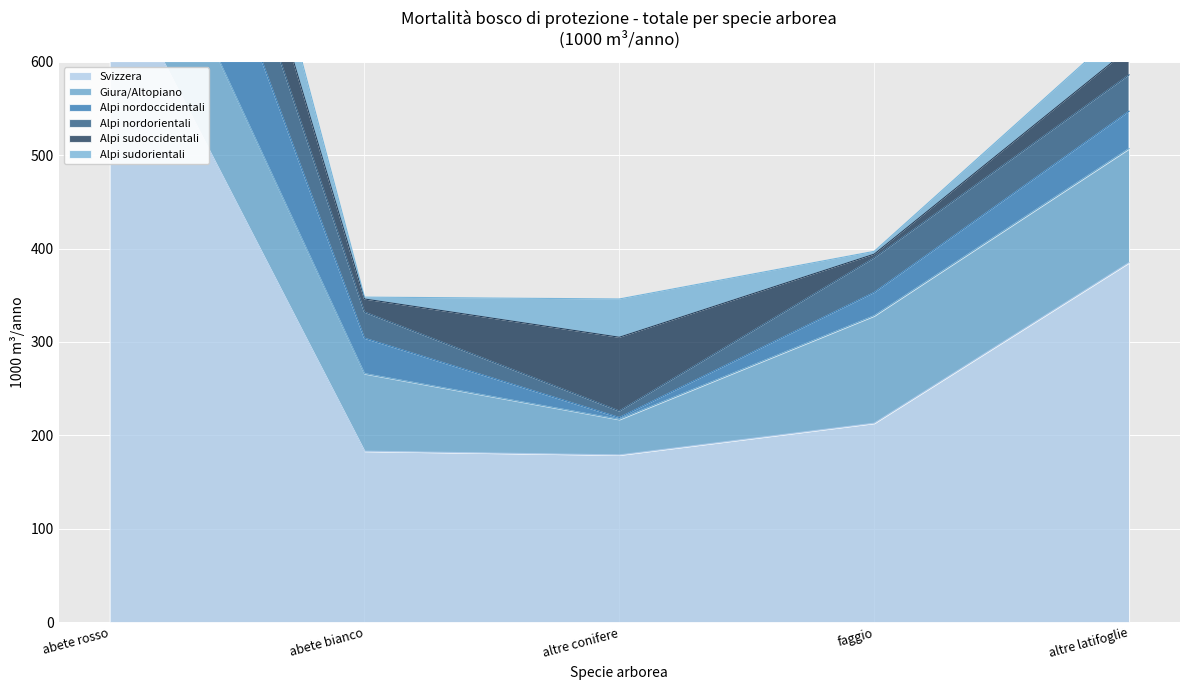

At which category does Svizzera reach its first local valley?

altre conifere